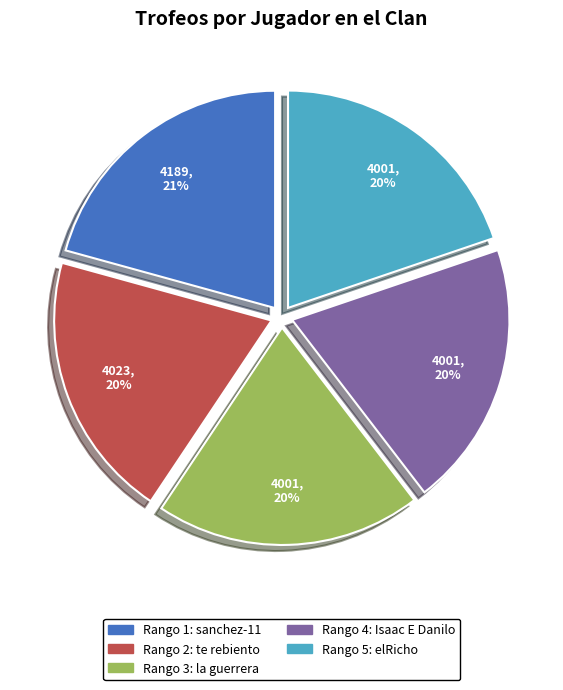

To the nearest percent, what is the average slice percentage?

20%